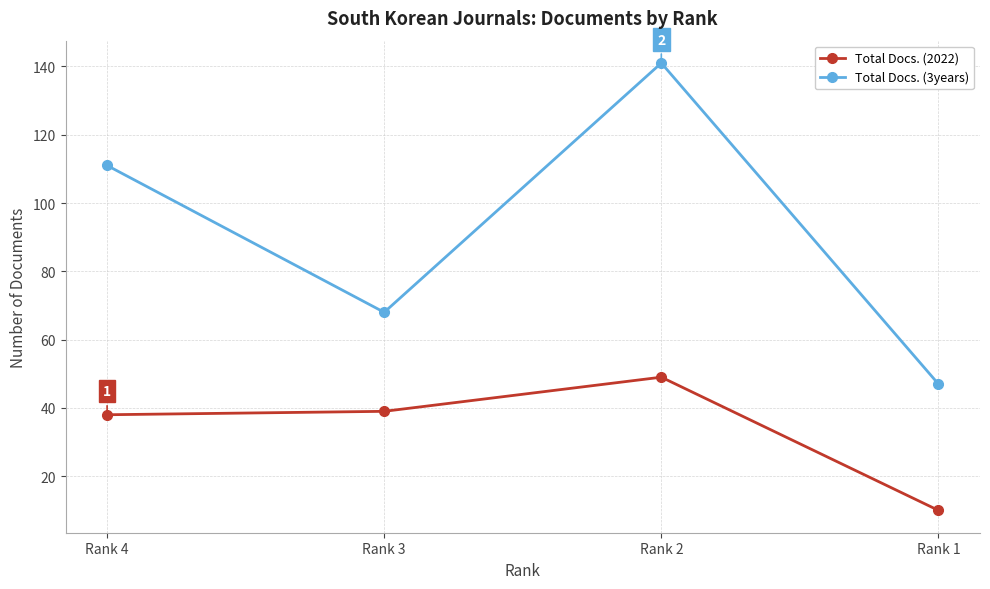

Which series has the largest total across all categories?

Total Docs. (3years)